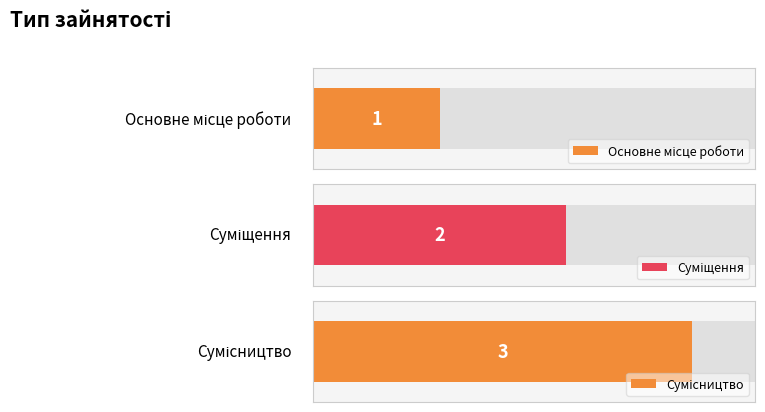

What is the difference between the maximum and minimum values?

2